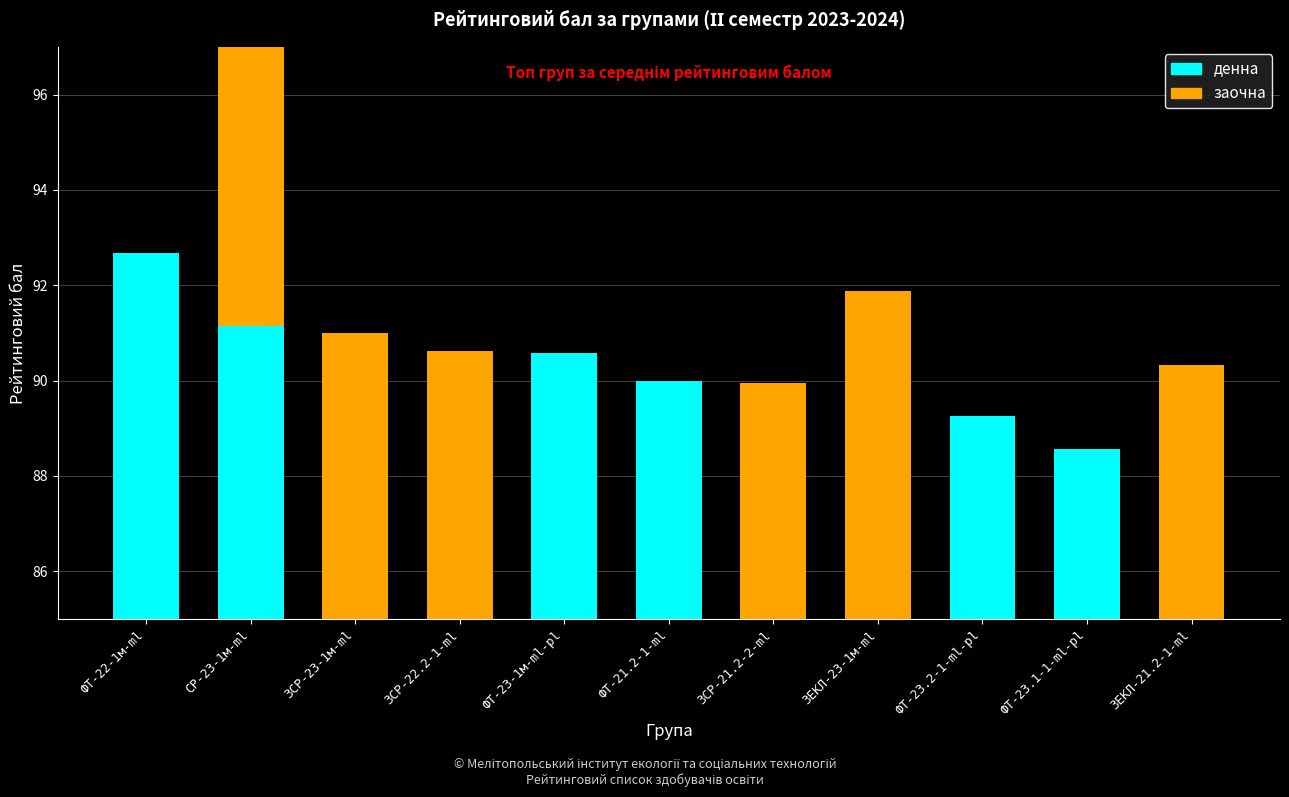

Rank the categories by заочна value from lowest to highest.

ФТ-22-1м-ml, ФТ-23-1м-ml-pl, ФТ-21.2-1-ml, ФТ-23.2-1-ml-pl, ФТ-23.1-1-ml-pl, ЗСР-21.2-2-ml, ЗЕКЛ-21.2-1-ml, ЗСР-22.2-1-ml, ЗСР-23-1м-ml, ЗЕКЛ-23-1м-ml, СР-23-1м-ml